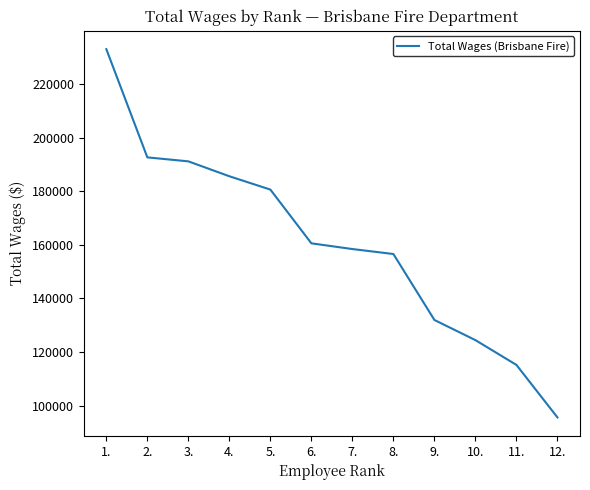

What is the change in value from 7. to 10.?

-33997